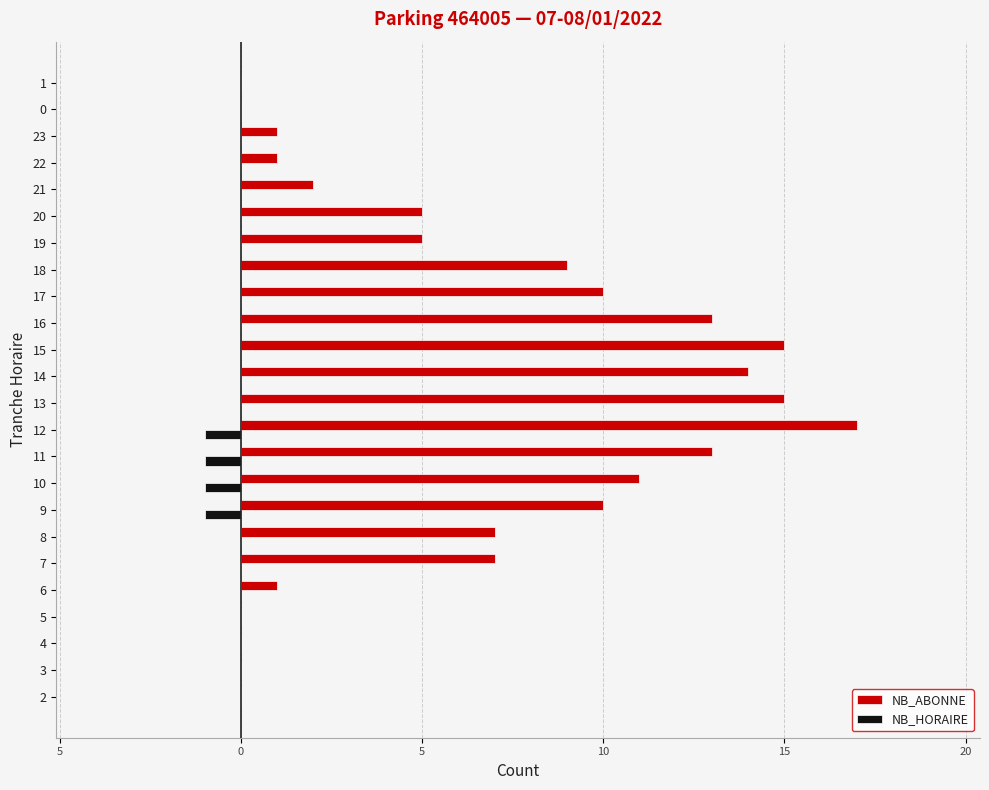

What are all the series names shown in the legend?

NB_ABONNE, NB_HORAIRE